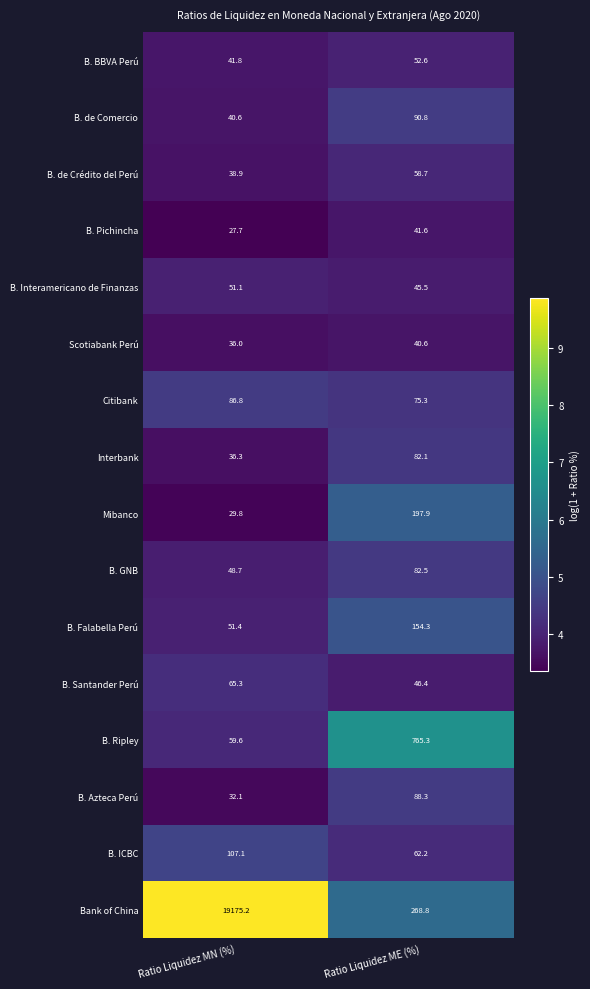

Which label corresponds to the smallest value in the chart?

Ratio Liquidez MN (%)